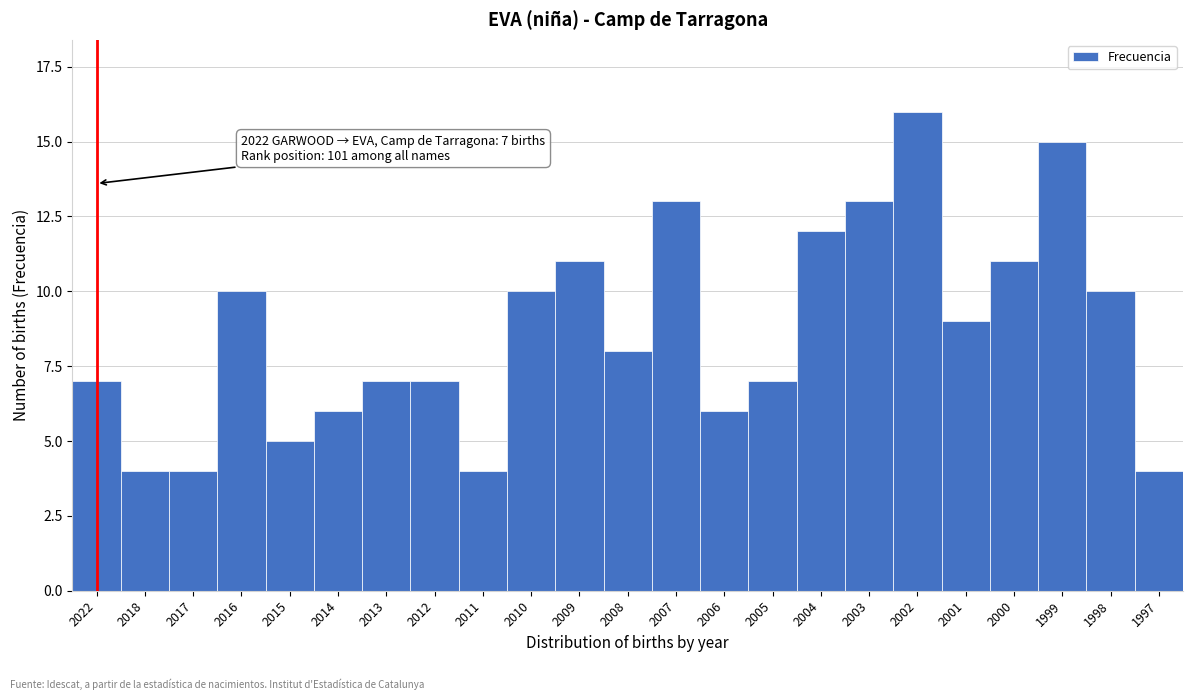

Reading right to left, transcribe all the data shown in this chart.

1997=4	1998=10	1999=15	2000=11	2001=9	2002=16	2003=13	2004=12	2005=7	2006=6	2007=13	2008=8	2009=11	2010=10	2011=4	2012=7	2013=7	2014=6	2015=5	2016=10	2017=4	2018=4	2022=7